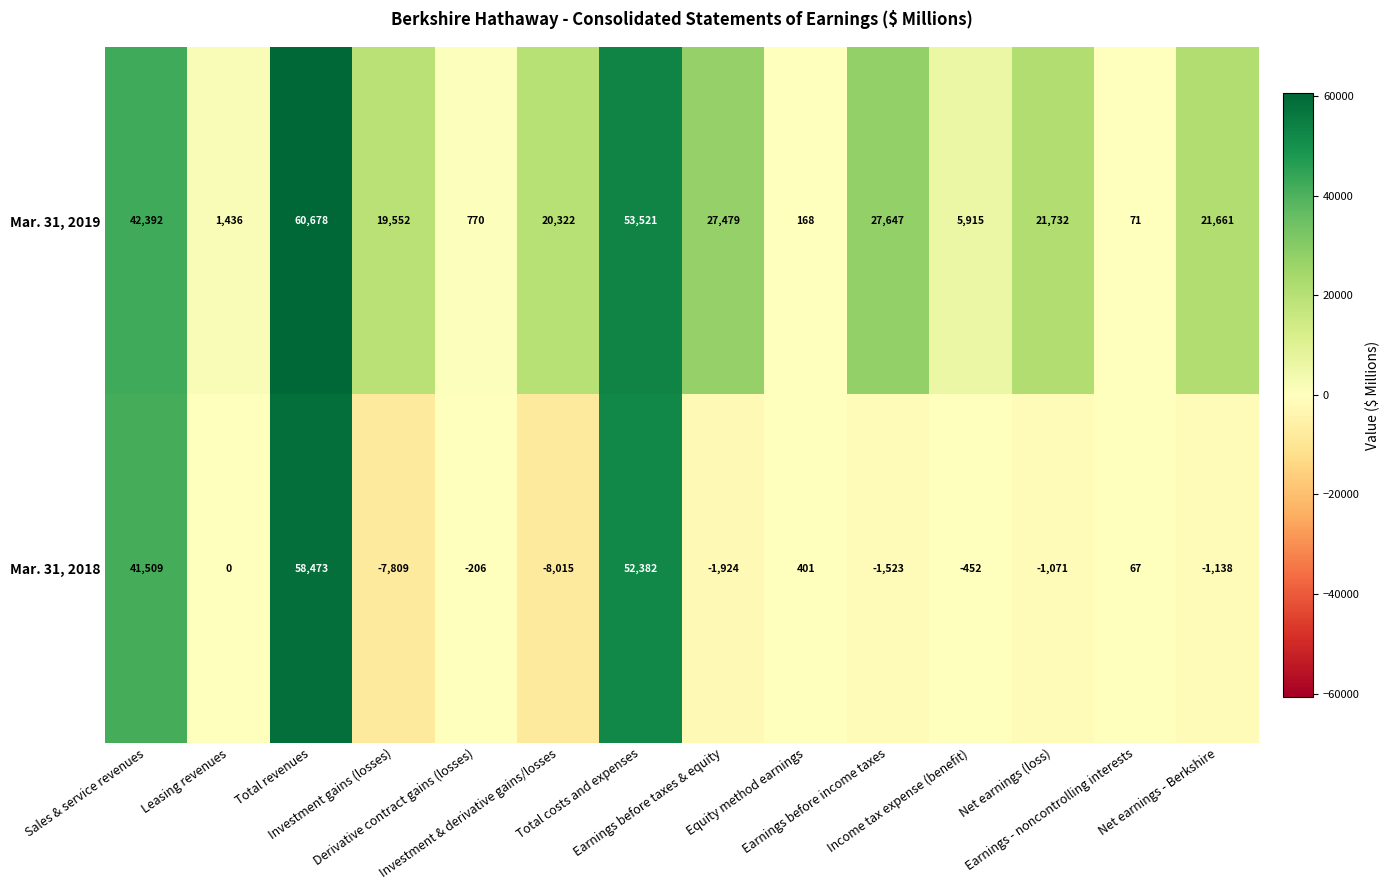

What is the average value of the Mar. 31, 2018 series?

9335